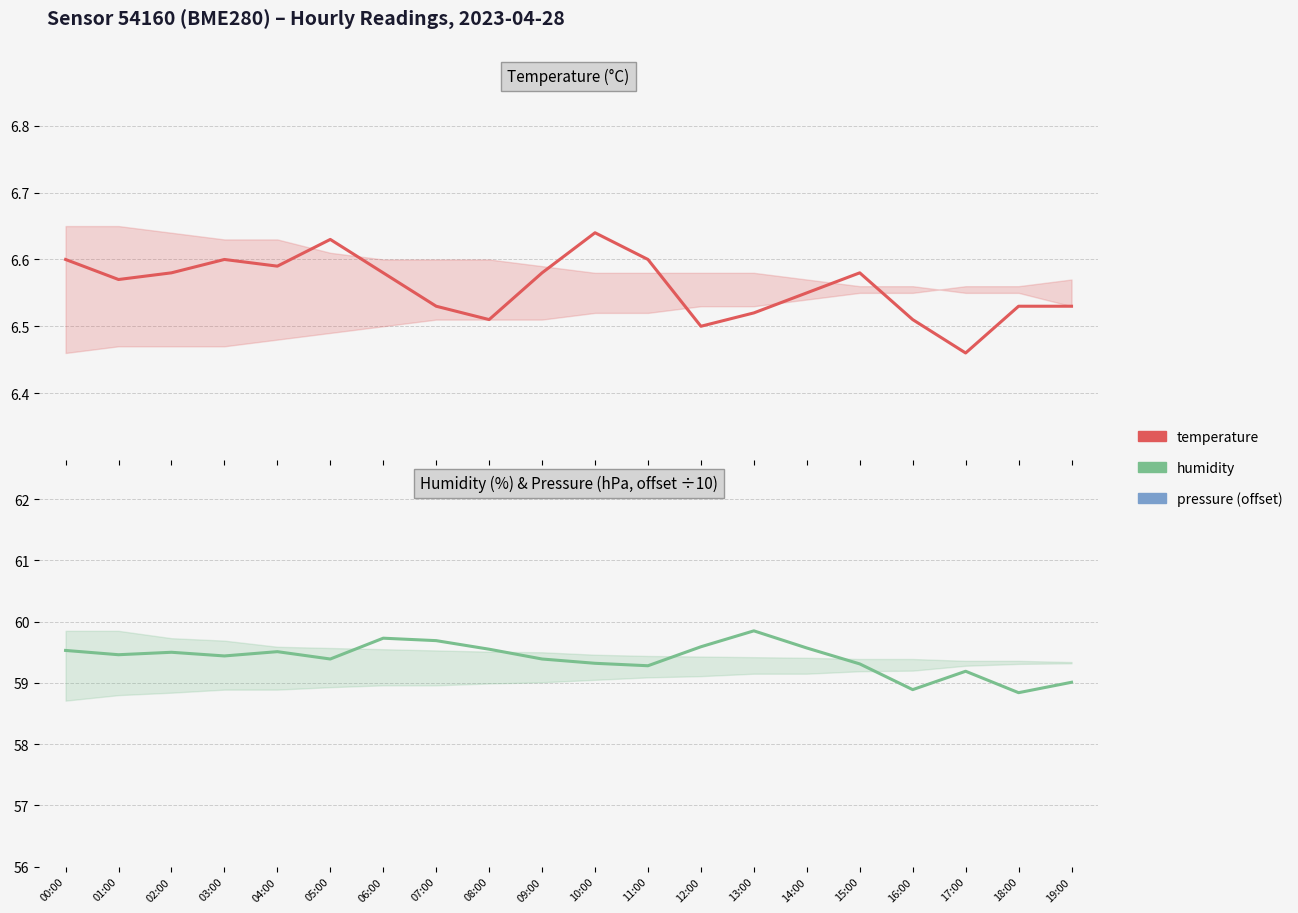

What is the difference between the maximum and minimum values in the humidity series?

1.0